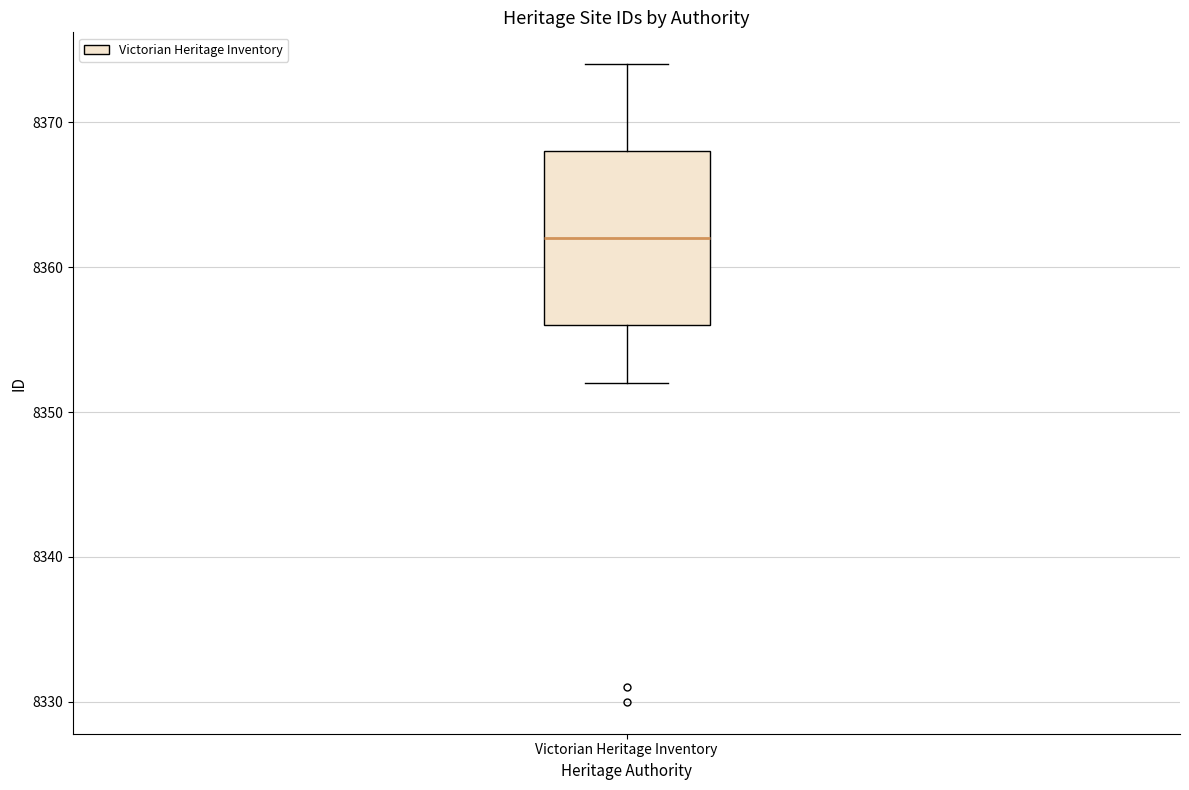

Where is the upper edge of the box for Victorian Heritage Inventory on the y-axis? The values are not printed on the chart, so give them approximately, as read against the axis.

8368